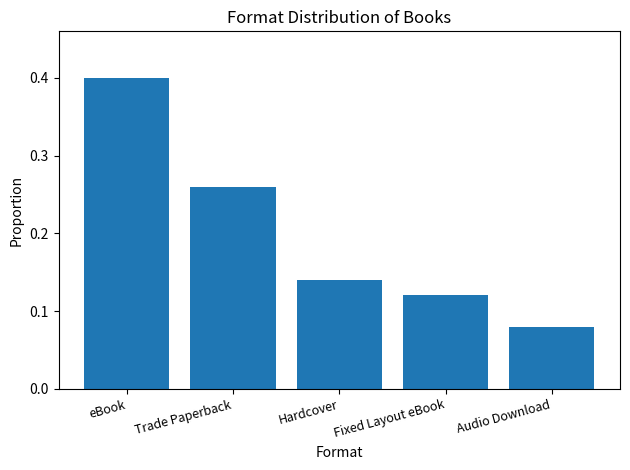

The chart shows a value of 0.1 at Trade Paperback. True or false?

False